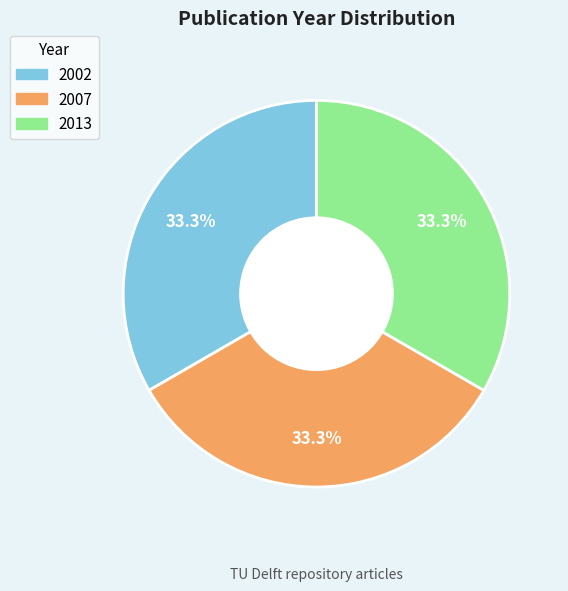

What percentage do 2013 and 2002 together represent?

66.7%